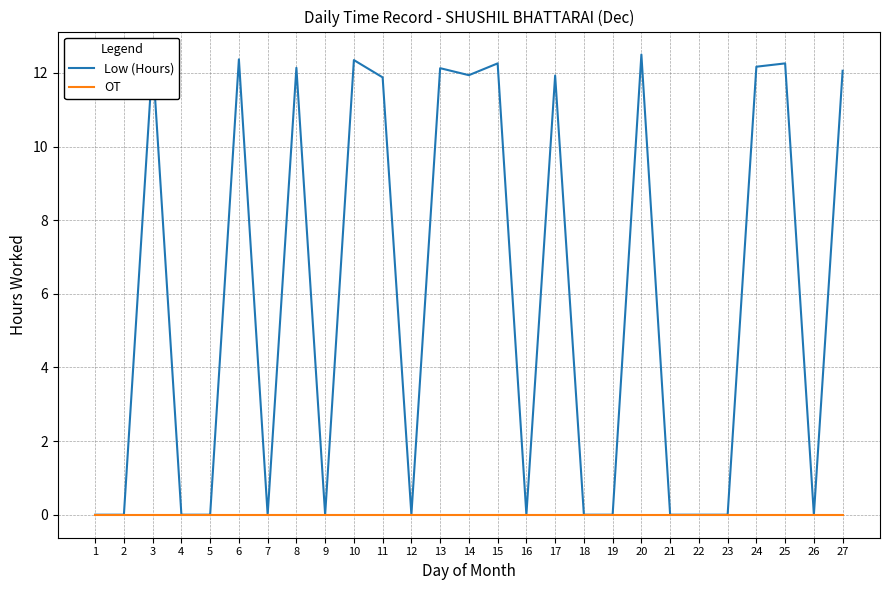

Does the chart display data point markers on the line(s)?

No